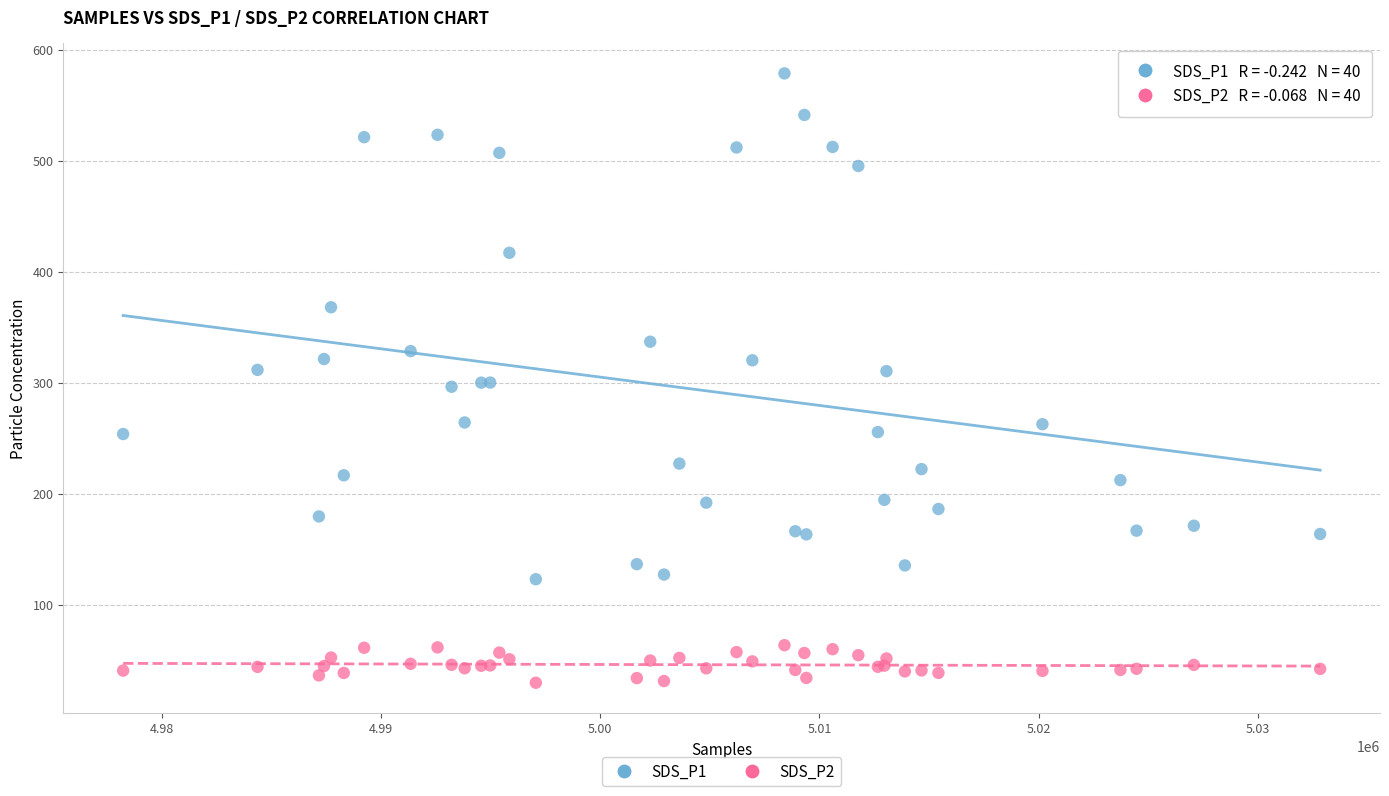

What is the X range (max minus min) for the scatter plot?

54606.0